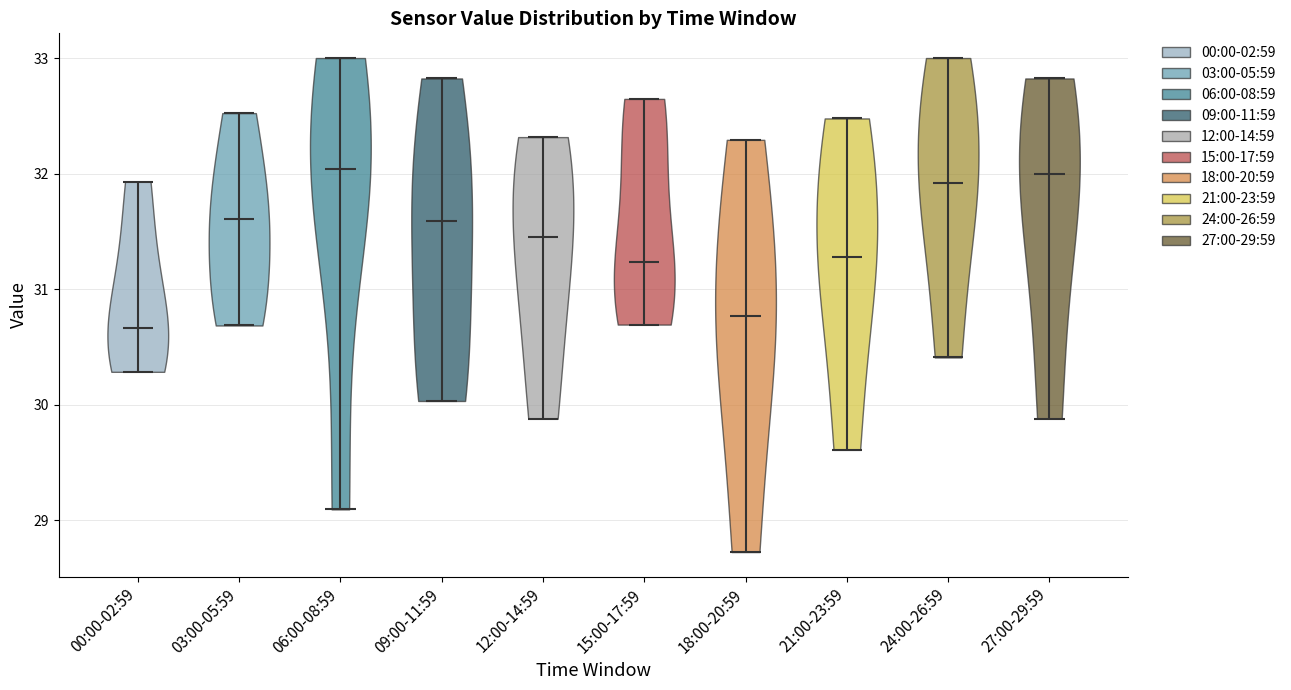

Reading left to right, read every violin against the y-axis: where its median line is, and the lowest and highest points it reaches. The values are not printed on the chart, so give them approximately, as read against the axis.

00:00-02:59: median line 30.7, lowest point 30.3, highest point 31.9
03:00-05:59: median line 31.6, lowest point 30.7, highest point 32.5
06:00-08:59: median line 32.0, lowest point 29.1, highest point 33.0
09:00-11:59: median line 31.6, lowest point 30.0, highest point 32.8
12:00-14:59: median line 31.5, lowest point 29.9, highest point 32.3
15:00-17:59: median line 31.2, lowest point 30.7, highest point 32.6
18:00-20:59: median line 30.8, lowest point 28.7, highest point 32.3
21:00-23:59: median line 31.3, lowest point 29.6, highest point 32.5
24:00-26:59: median line 31.9, lowest point 30.4, highest point 33.0
27:00-29:59: median line 32.0, lowest point 29.9, highest point 32.8